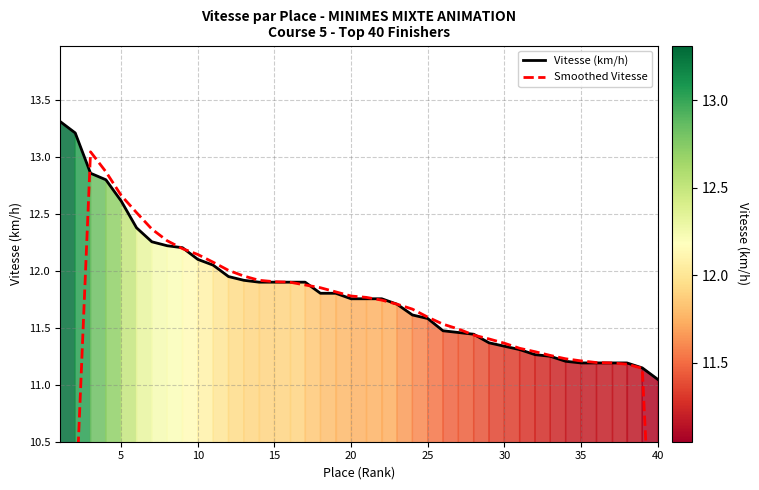

At which label does Vitesse (km/h) reach its minimum?

40